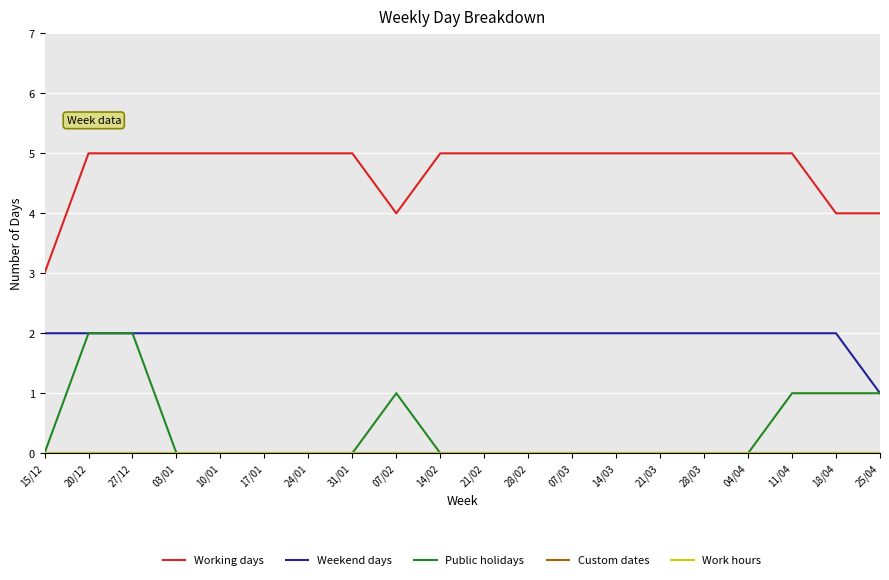

Which series has the largest range (max minus min)?

Working days